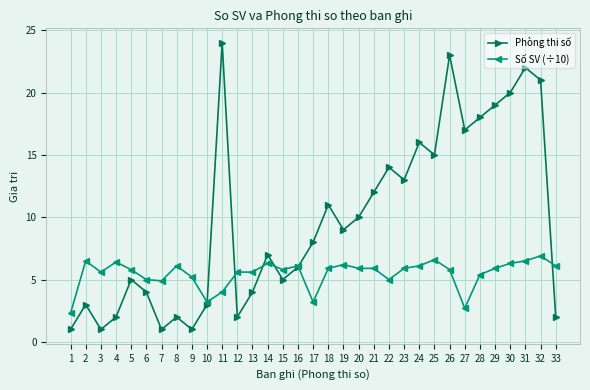

The value of Phòng thi số at 12 is 3.1. True or false?

False